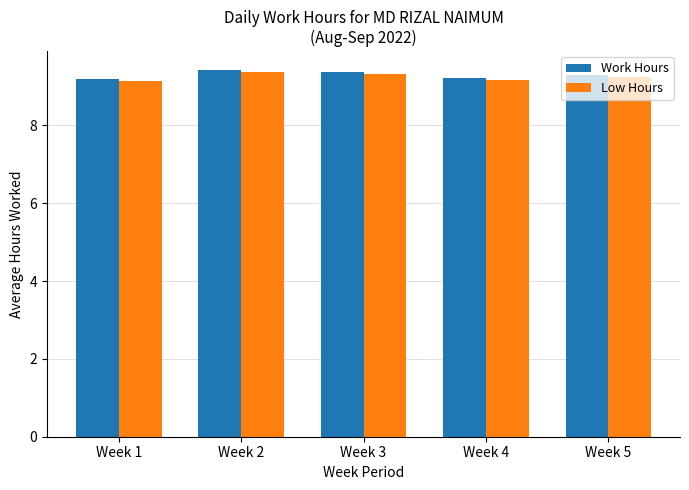

What value does the Low Hours series have at Week 4?

9.2